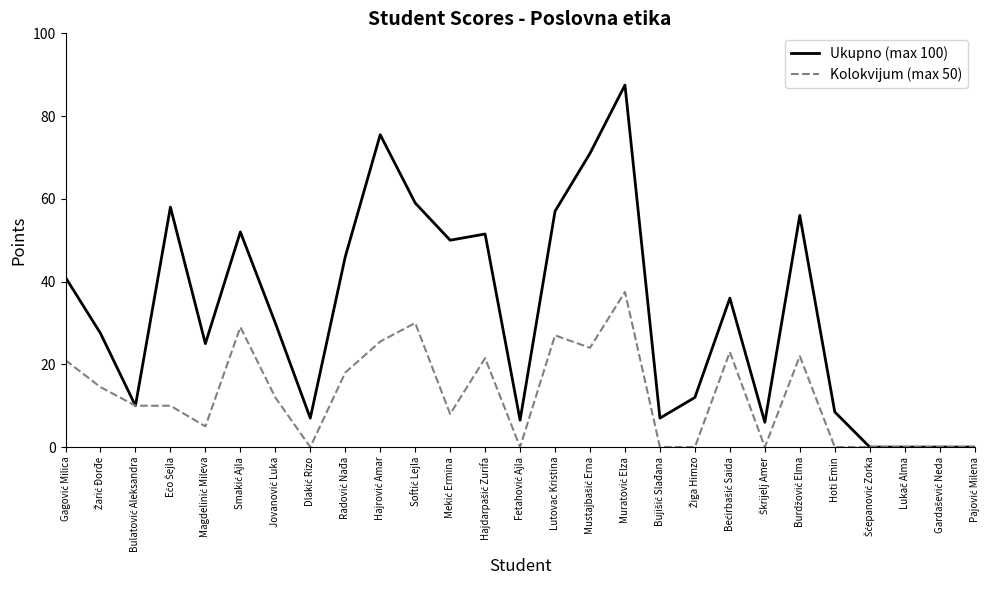

What is the average value of the Kolokvijum (max 50) series?

12.5